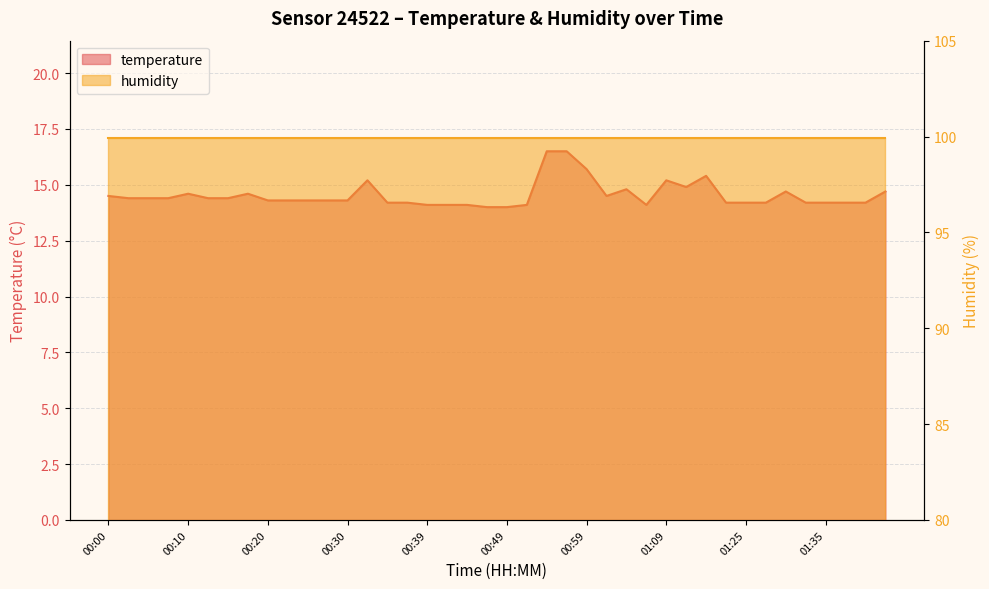

How many data points does each series have?

40